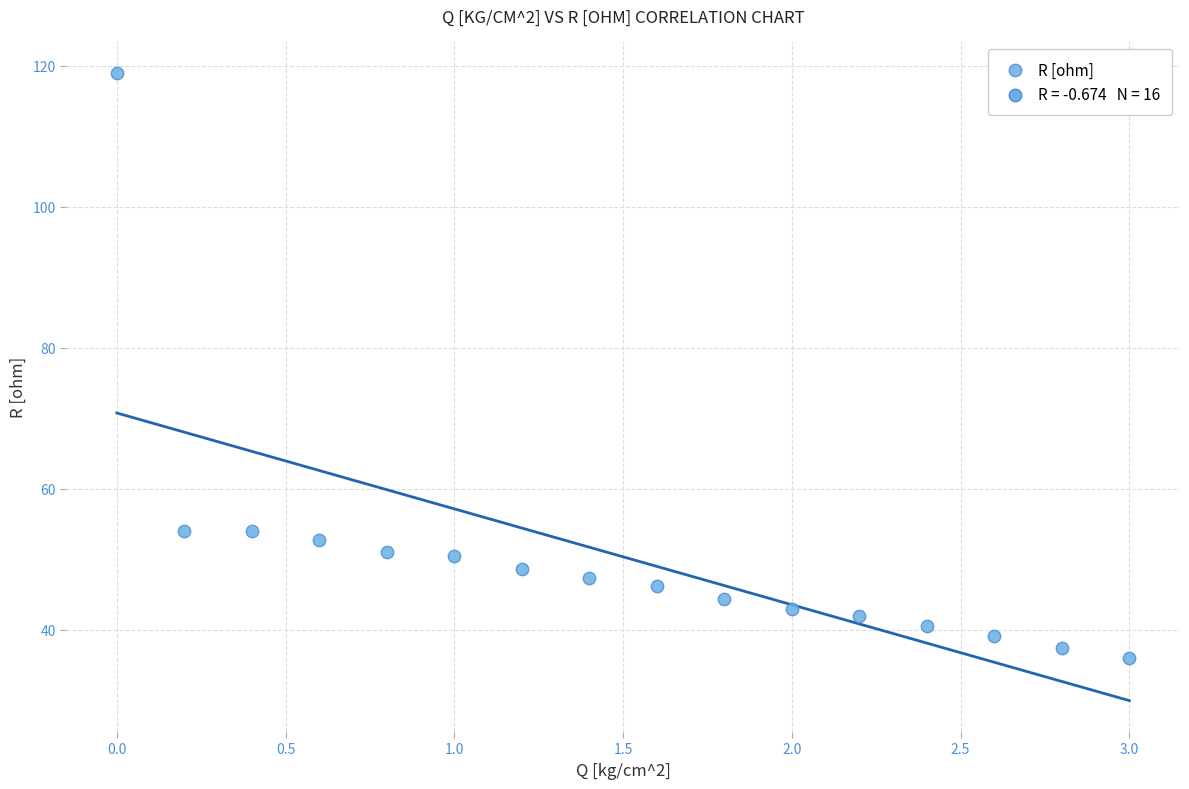

What is the range of Y values (max minus min)?

83.0